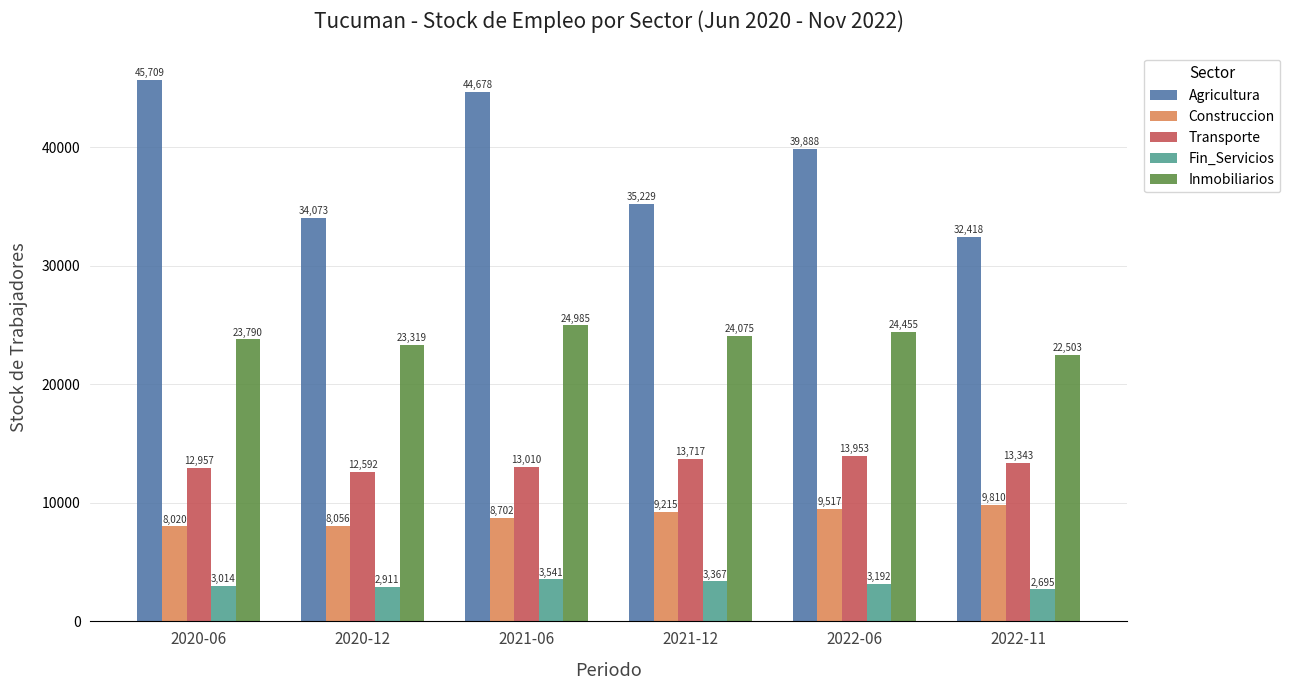

What is the label of the 4th bar from the right?

2021-06